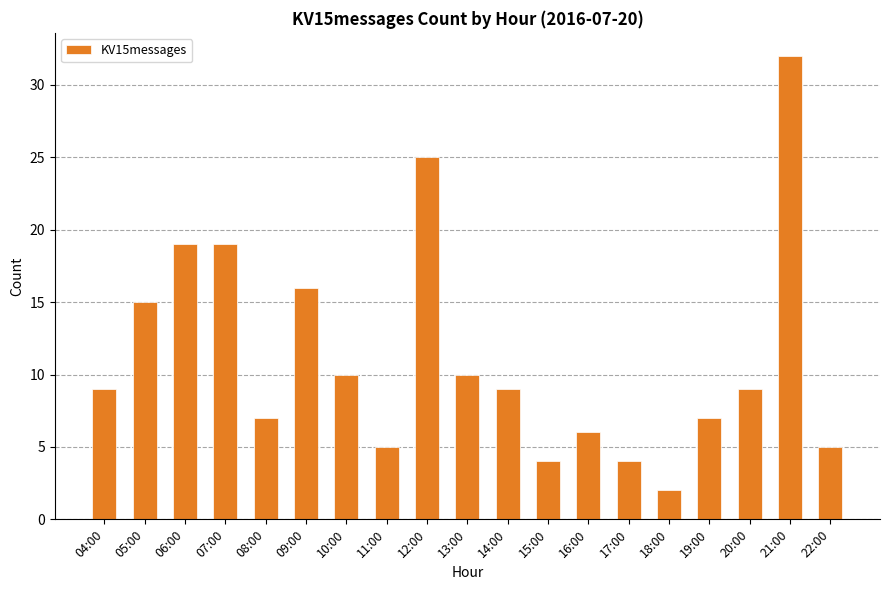

Reading right to left, extract all data points from this chart.

22:00=5	21:00=32	20:00=9	19:00=7	18:00=2	17:00=4	16:00=6	15:00=4	14:00=9	13:00=10	12:00=25	11:00=5	10:00=10	09:00=16	08:00=7	07:00=19	06:00=19	05:00=15	04:00=9